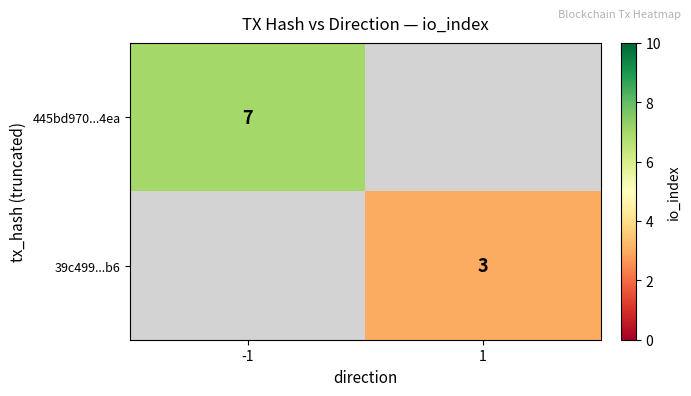

The 39c499...b6 series shows 2 at 1. True or false?

False